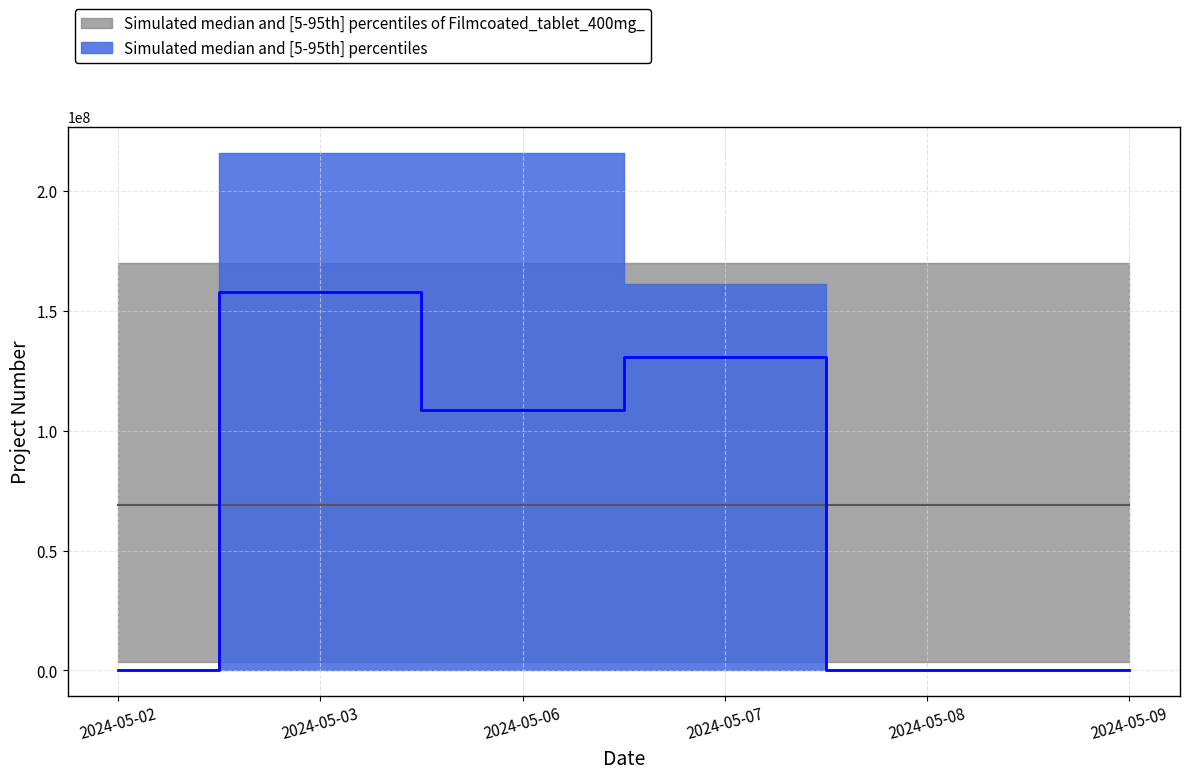

Which series has the largest total across all categories?

Simulated median and [5-95th] percentiles